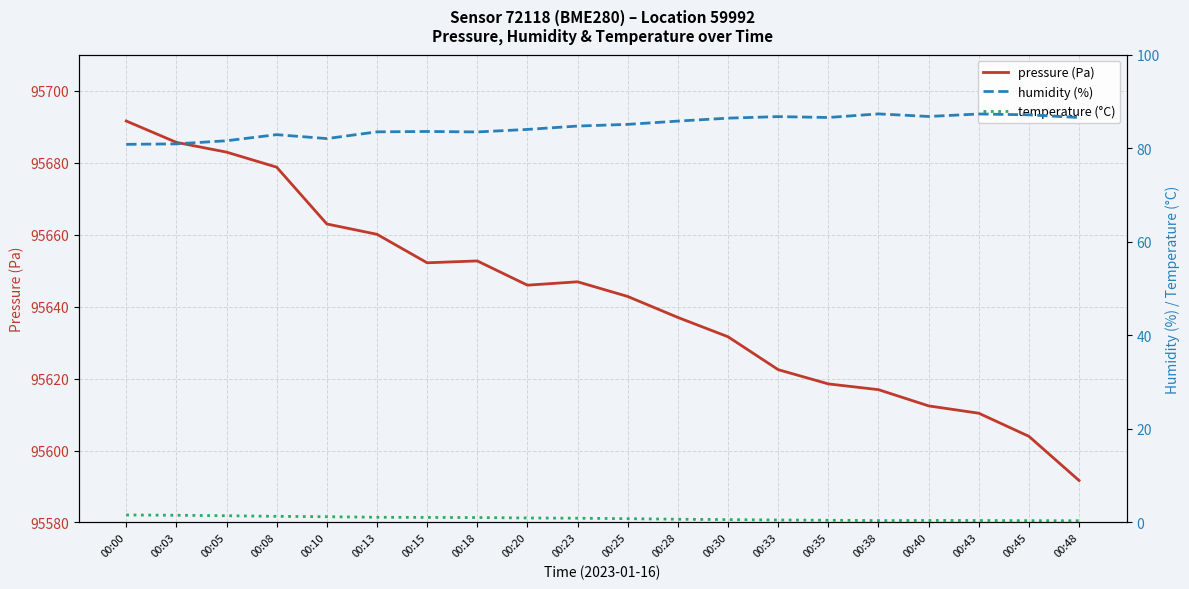

Is it true that temperature (°C) equals 0.4 at 00:40?

True